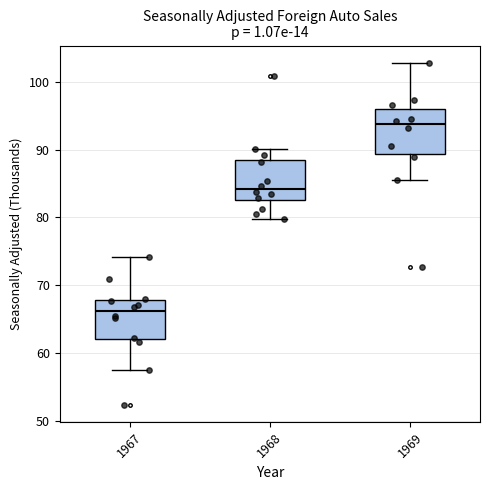

Where does the median line of the box at x = 1968 sit on the y-axis? The values are not printed on the chart, so give them approximately, as read against the axis.

84